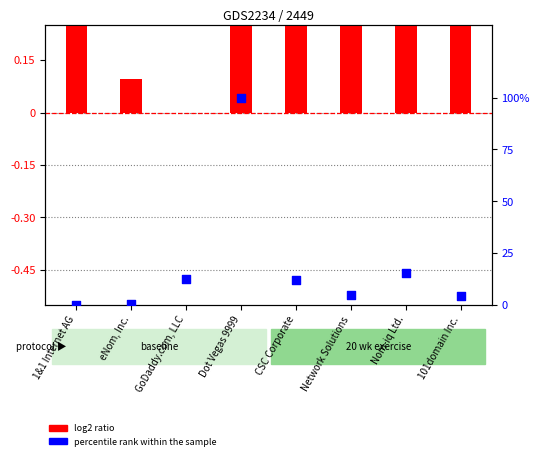

Which series reaches the maximum Y coordinate?

percentile rank within the sample